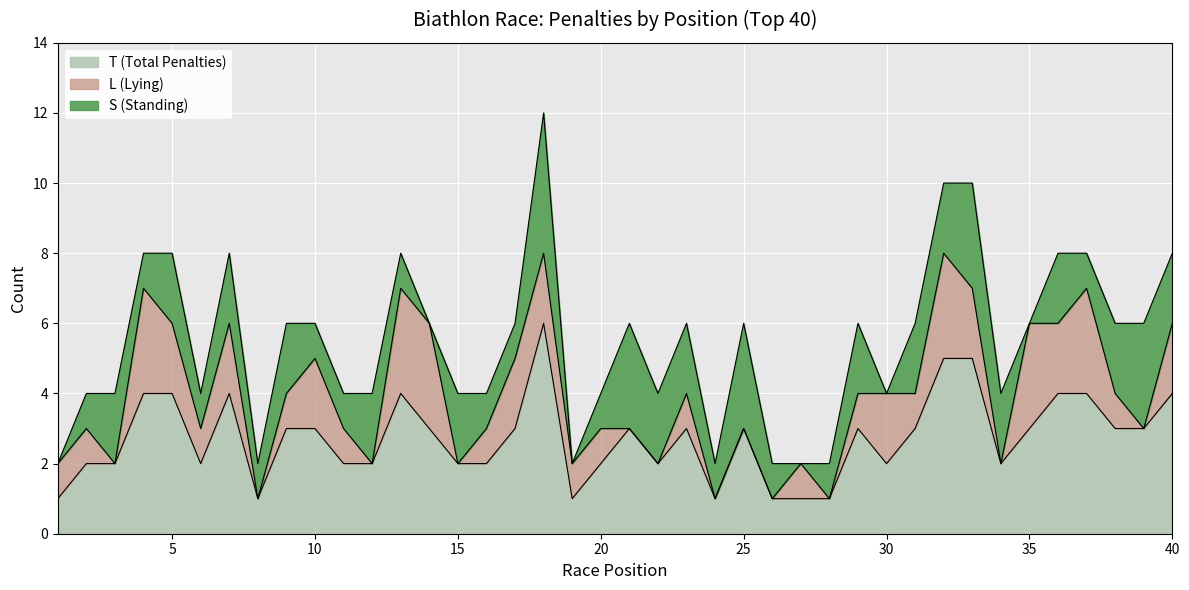

True or false: S (Standing) has a value of 1 at 24.

True